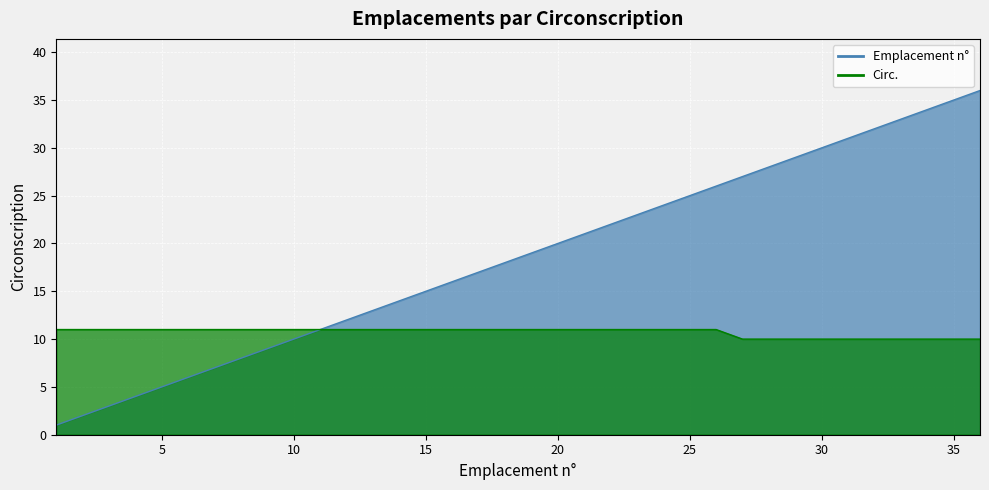

What is the difference between the Emplacement n° values at 23 and 7?

16